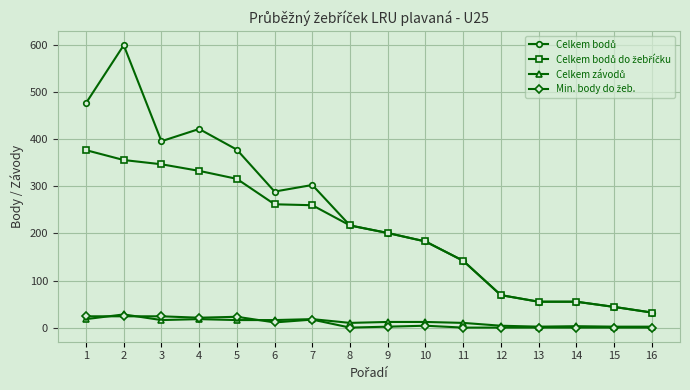

The value of Min. body do žeb. at 10 is 4. True or false?

True